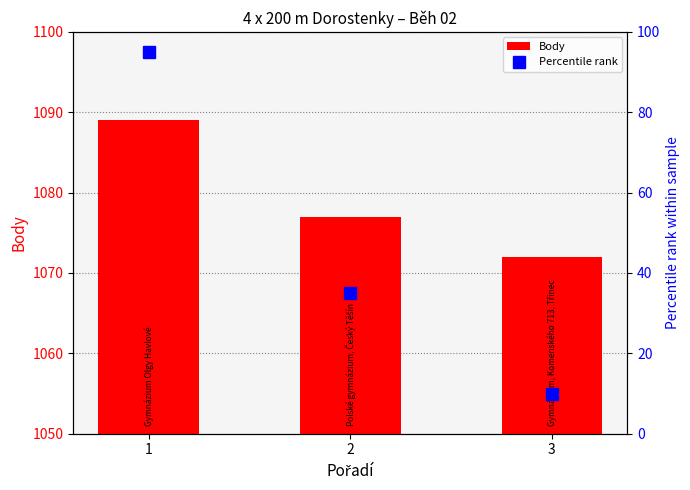

Rank the series at 3 from highest to lowest value.

Body, Percentile rank